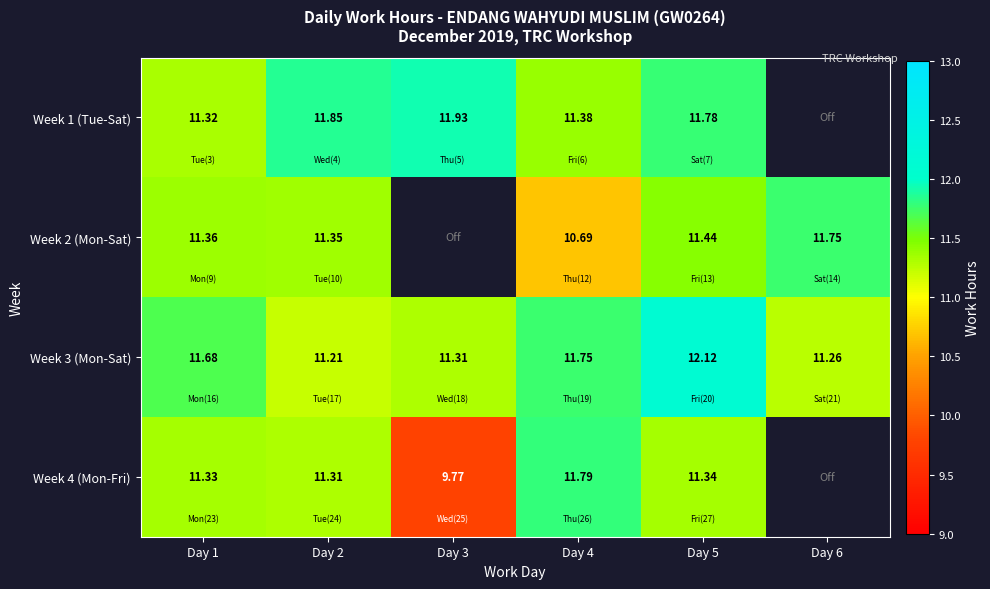

At which category is the sum across all series the highest?

Day 5